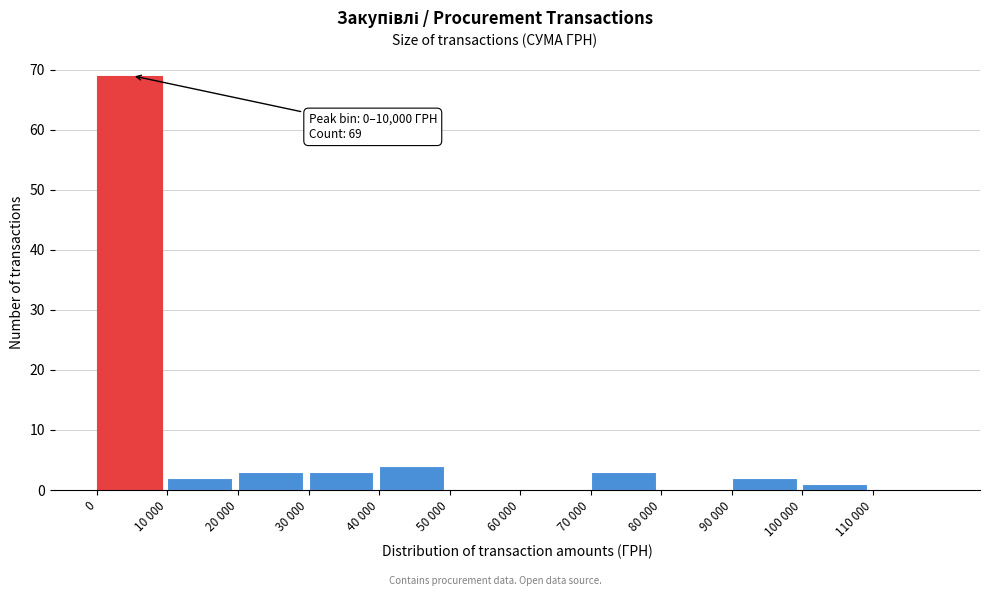

Reading right to left, what are all the values shown in this chart?

110 000=0	100 000=1	90 000=2	80 000=0	70 000=3	60 000=0	50 000=0	40 000=4	30 000=3	20 000=3	10 000=2	0=69